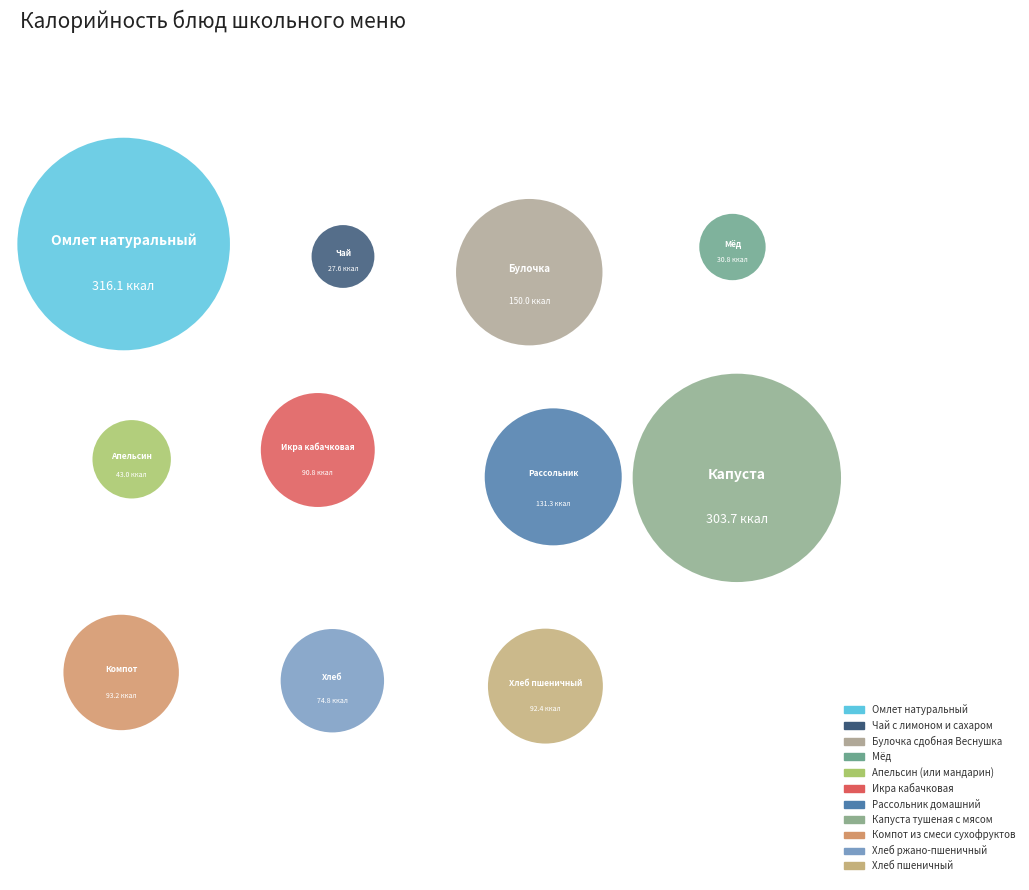

The Хлеб ржано-пшеничный slice represents 20% of the pie. True or false?

False